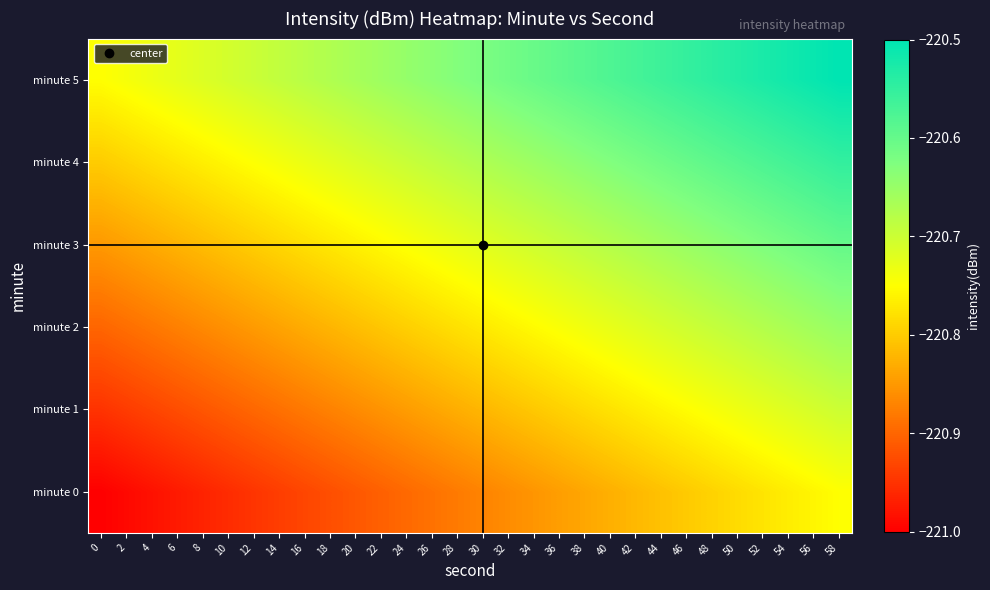

What is the spread (max minus min) of values at 42?

0.2